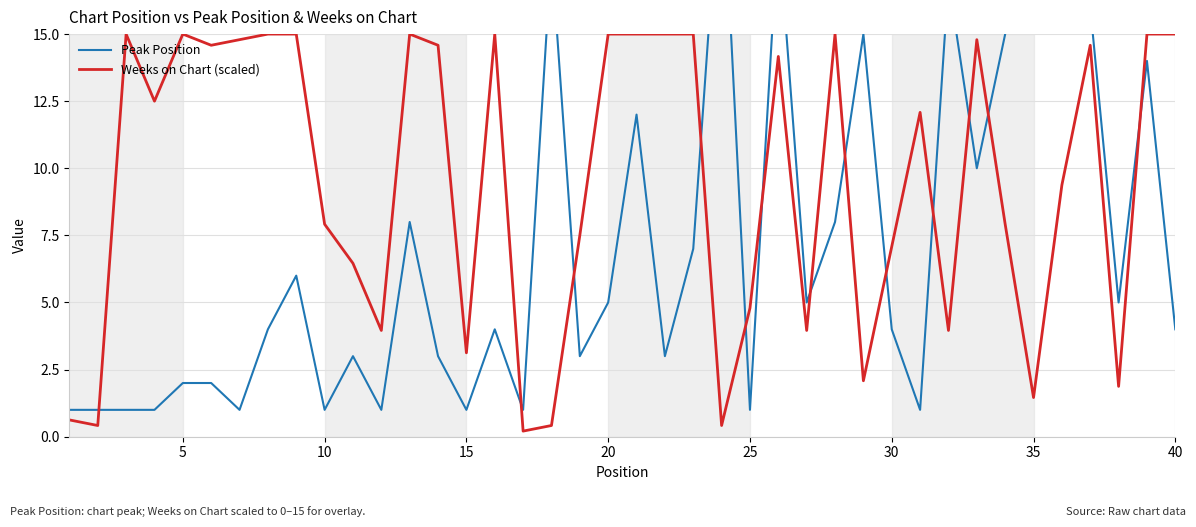

After their last crossing, which series has the higher values: Weeks on Chart (scaled) or Peak Position?

Weeks on Chart (scaled)